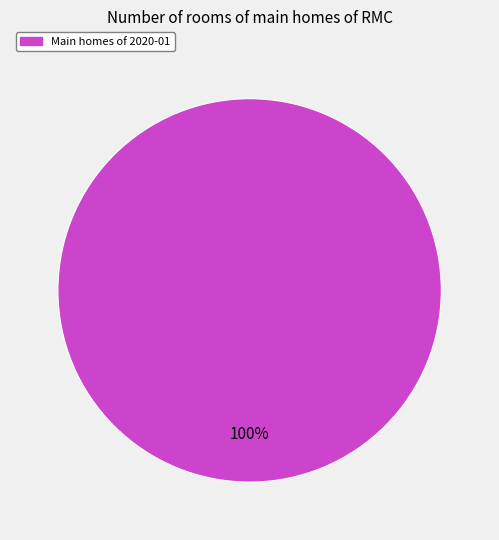

Is there a majority slice in this chart?

Yes